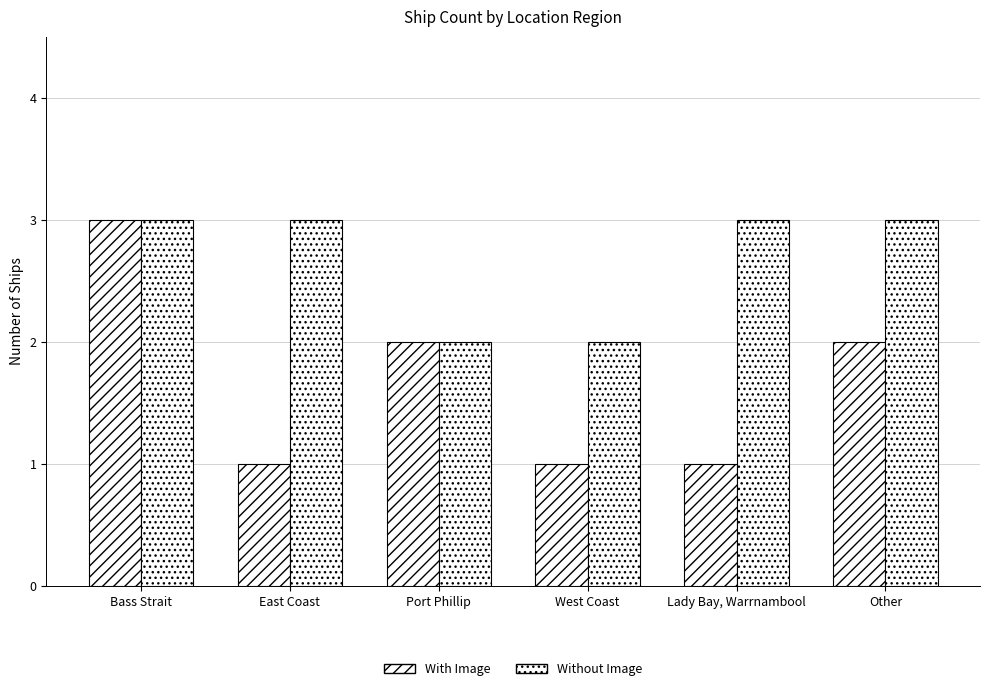

What is the value of the Without Image bar at the 5th from the left?

3